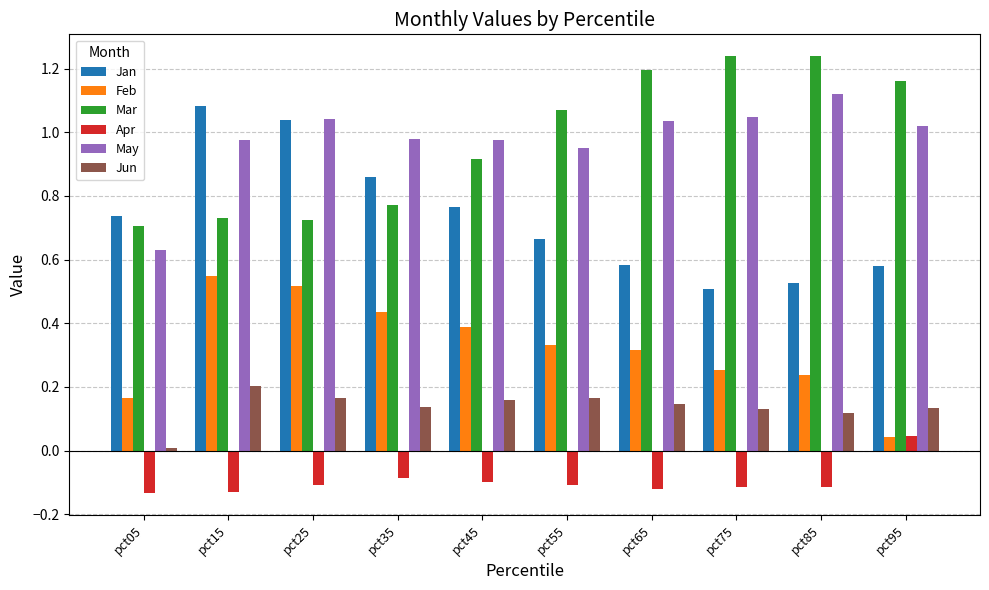

Rank the series at pct15 from highest to lowest value.

Jan, May, Mar, Feb, Jun, Apr